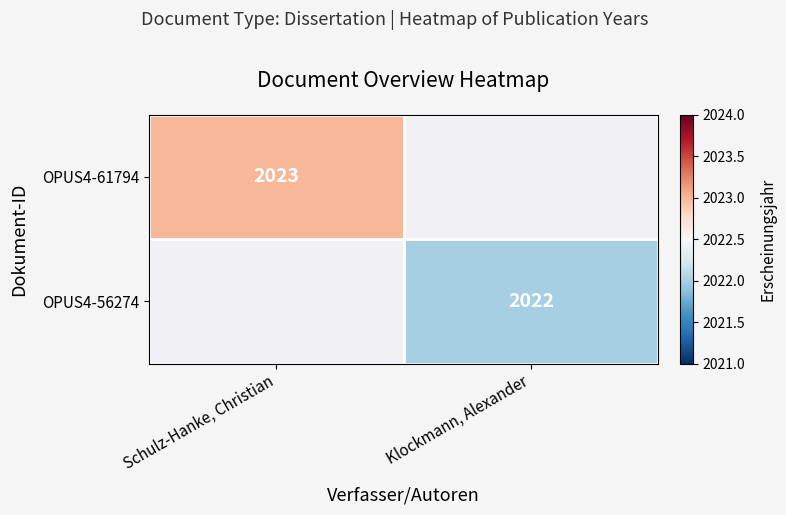

Which series has the widest spread of values?

OPUS4-61794